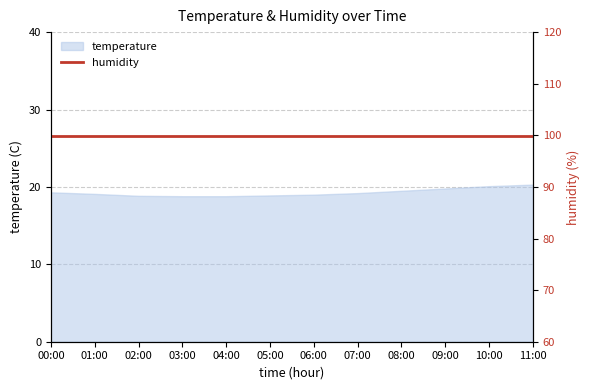

Reading right to left, extract all data points from this chart.

11:00=20.3	10:00=20.1	09:00=19.8	08:00=19.5	07:00=19.2	06:00=19.0	05:00=18.9	04:00=18.8	03:00=18.8	02:00=18.9	01:00=19.1	00:00=19.3